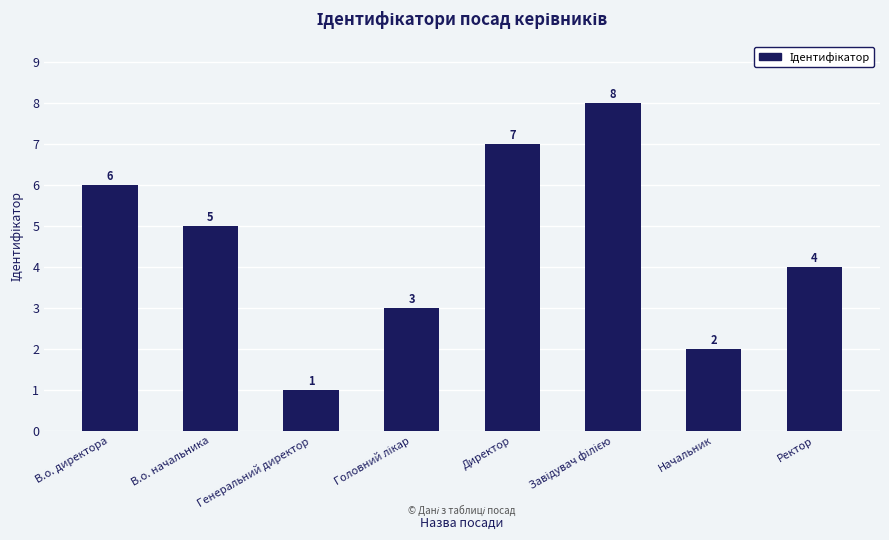

Read the value at Генеральний директор.

1